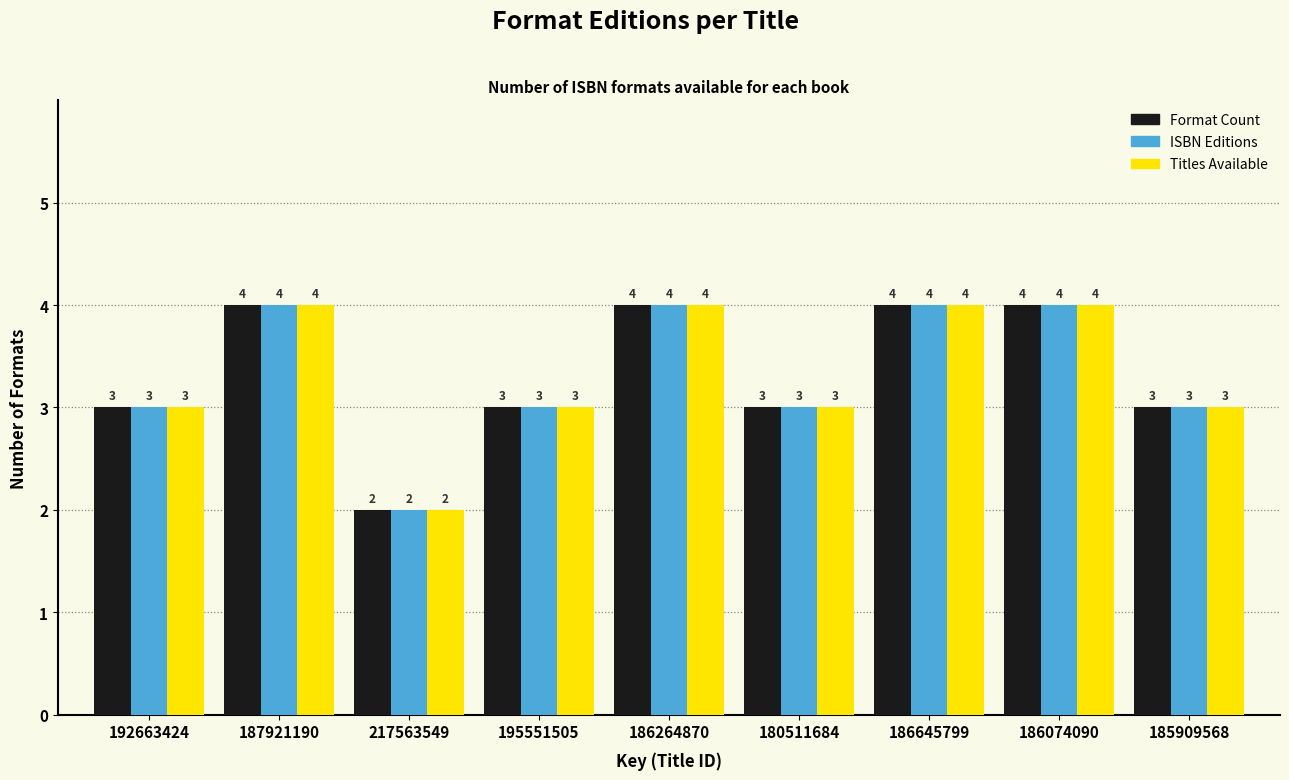

Reading left to right, what are all the values shown in this chart?

Format Count: 3	4	2	3	4	3	4	4	3
ISBN Editions: 3	4	2	3	4	3	4	4	3
Titles Available: 3	4	2	3	4	3	4	4	3